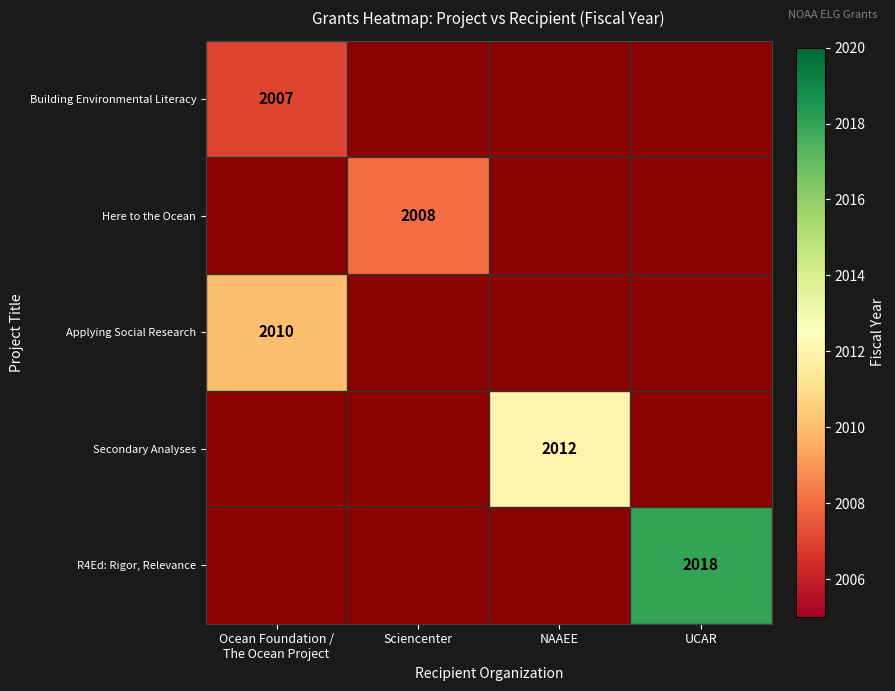

Which category has the highest value in the Secondary Analyses series?

Ocean Foundation / The Ocean Project